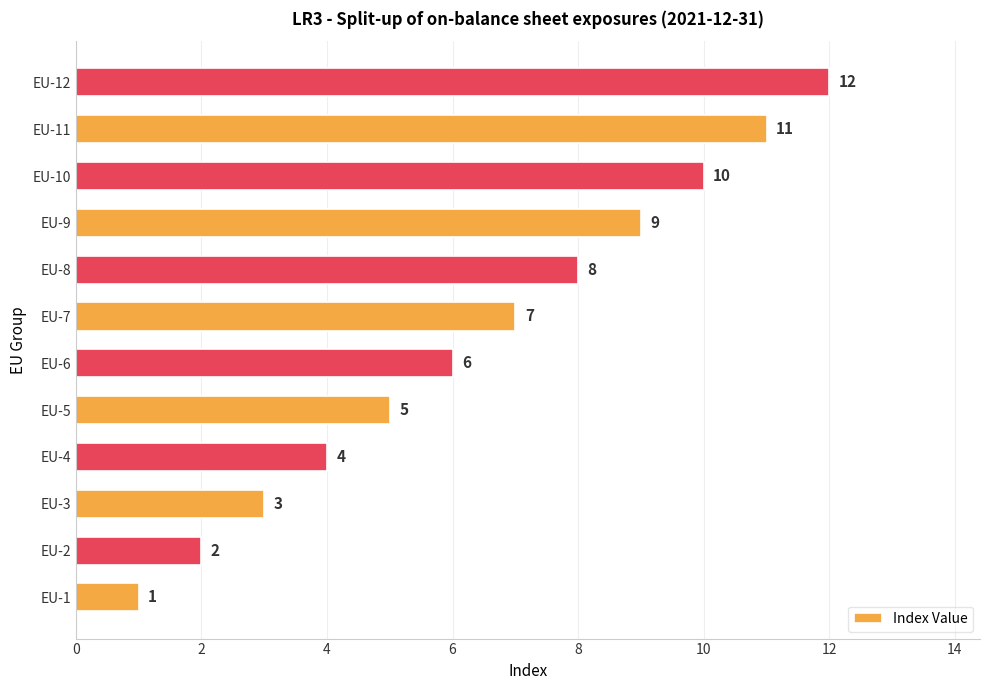

Rank the categories by value from highest to lowest.

EU-12, EU-11, EU-10, EU-9, EU-8, EU-7, EU-6, EU-5, EU-4, EU-3, EU-2, EU-1